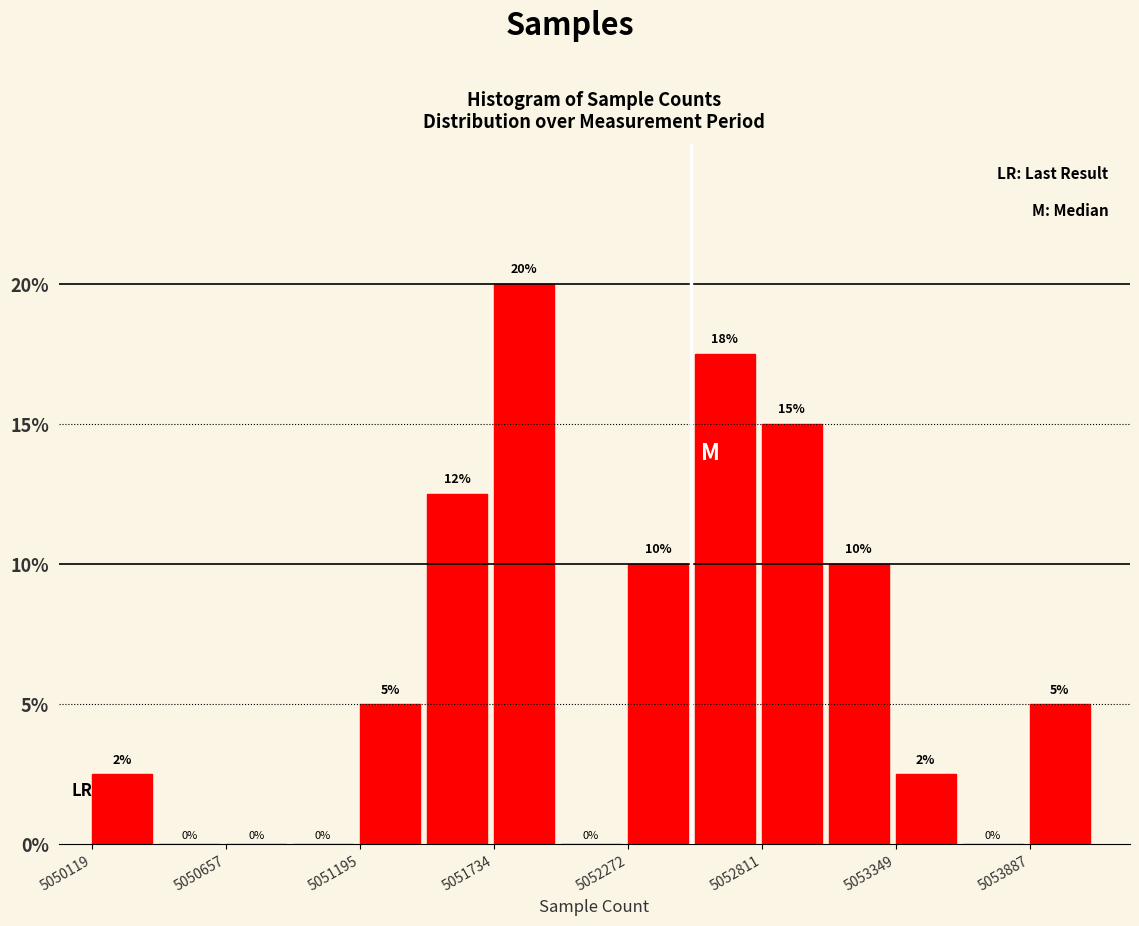

Read against the x-axis, roughly where is the centre of the tallest bar?

5051900